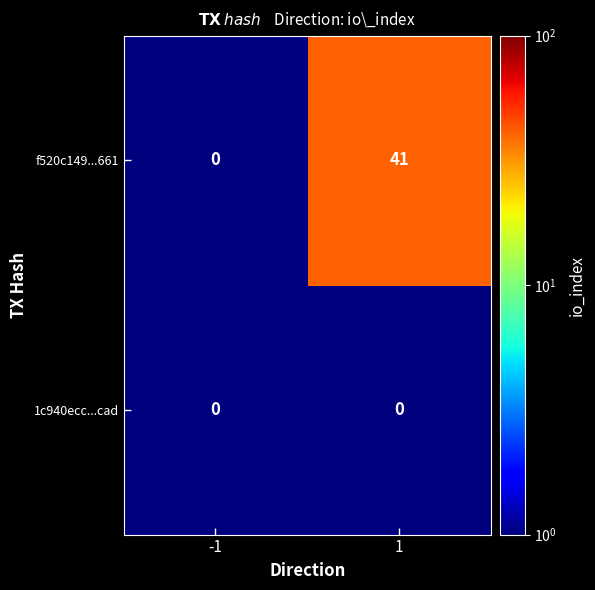

True or false: f520c149...661 has a value of -18 at -1.

False